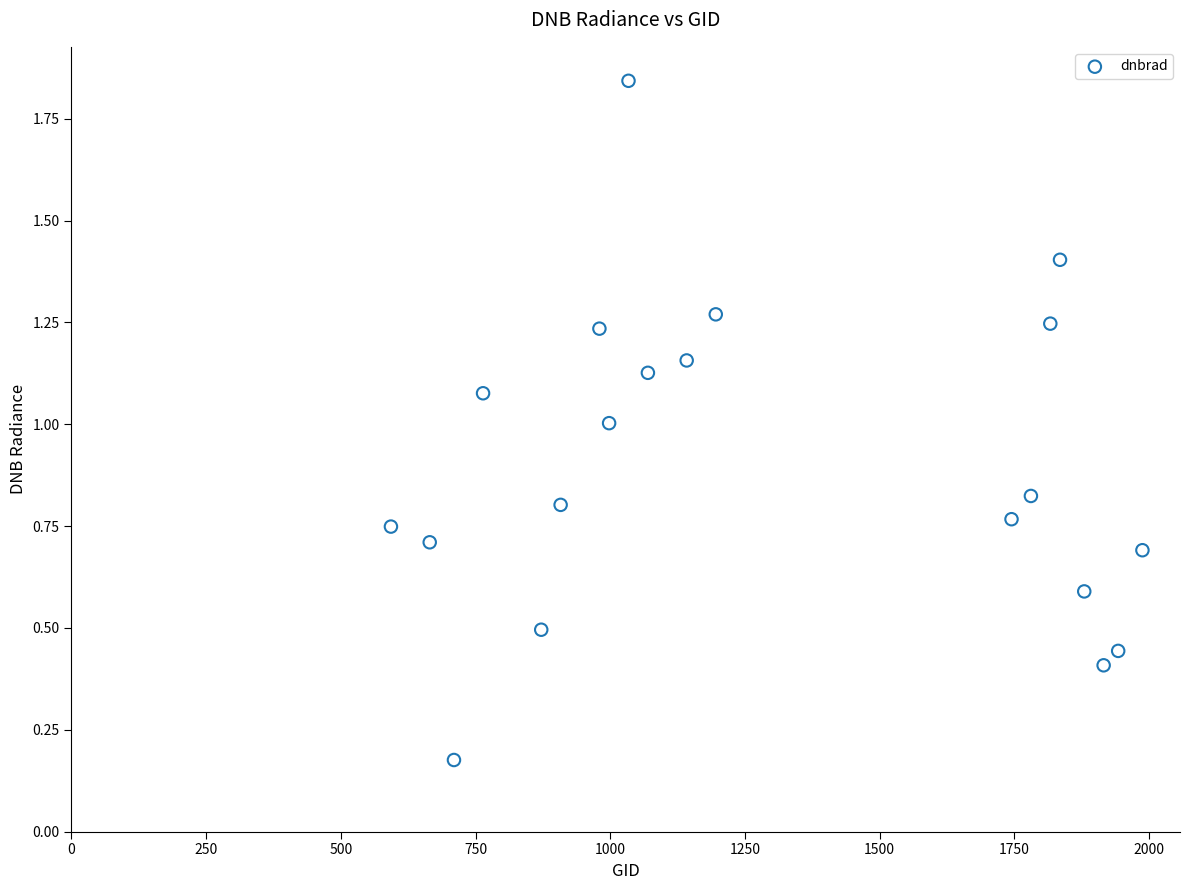

What is the range of Y values (max minus min)?

1.7